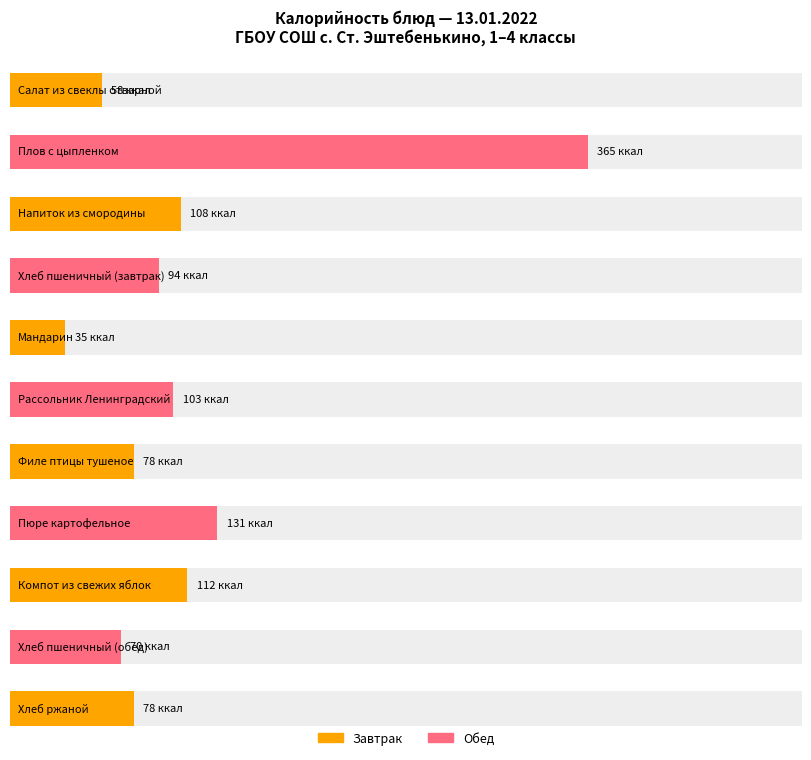

The value of Average utilization at Салат из свеклы отварной is 58. True or false?

True